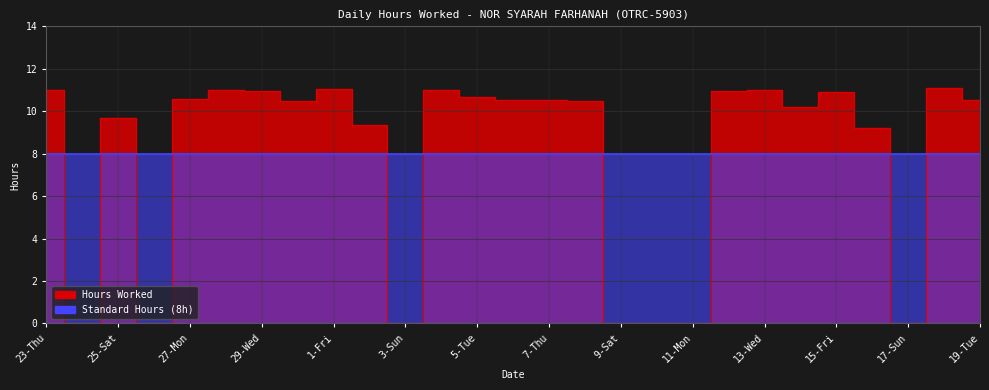

Rank the categories by value from highest to lowest.

18-Mon, 1-Fri, 28-Tue, 4-Mon, 13-Wed, 23-Thu, 12-Tue, 29-Wed, 15-Fri, 5-Tue, 27-Mon, 19-Tue, 6-Wed, 7-Thu, 30-Thu, 8-Fri, 14-Thu, 25-Sat, 2-Sat, 16-Sat, 24-Fri, 26-Sun, 3-Sun, 9-Sat, 10-Sun, 11-Mon, 17-Sun